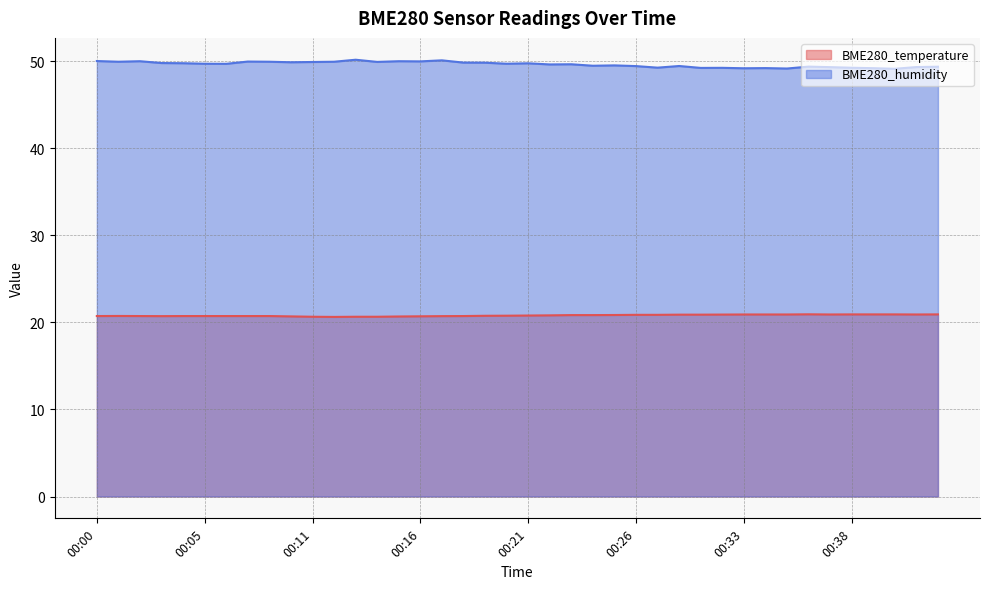

True or false: BME280_temperature and BME280_humidity intersect in this chart.

False